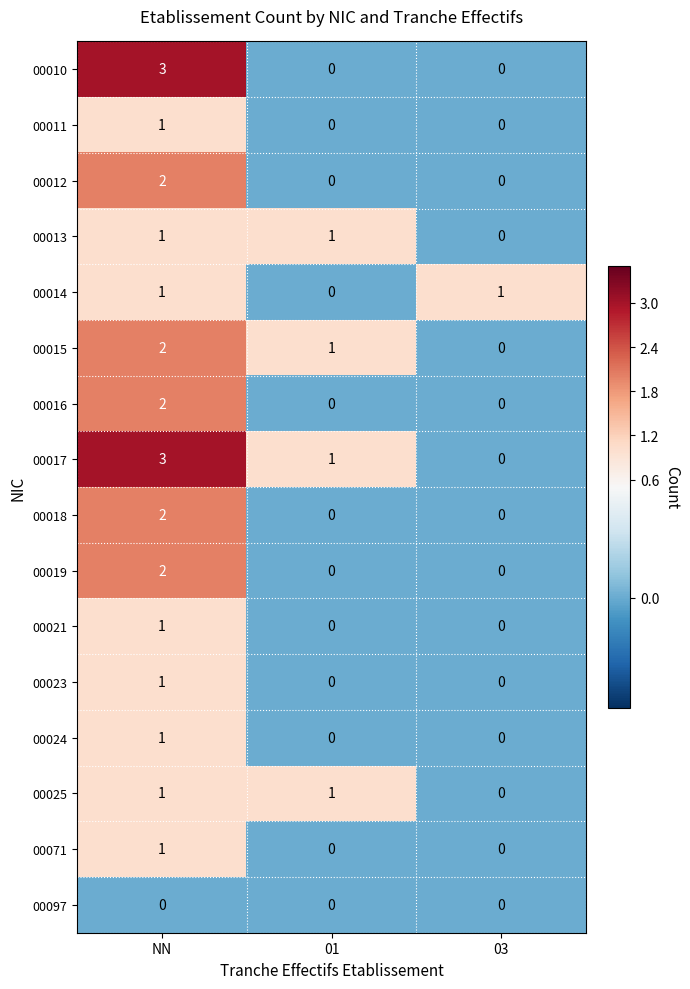

Count the 00021 values in the range 0 to 1.

3